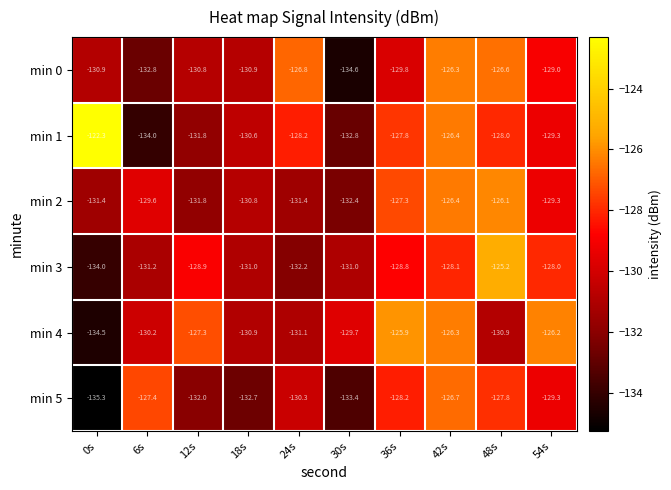

What is the total value across all series at 30s?

-793.9